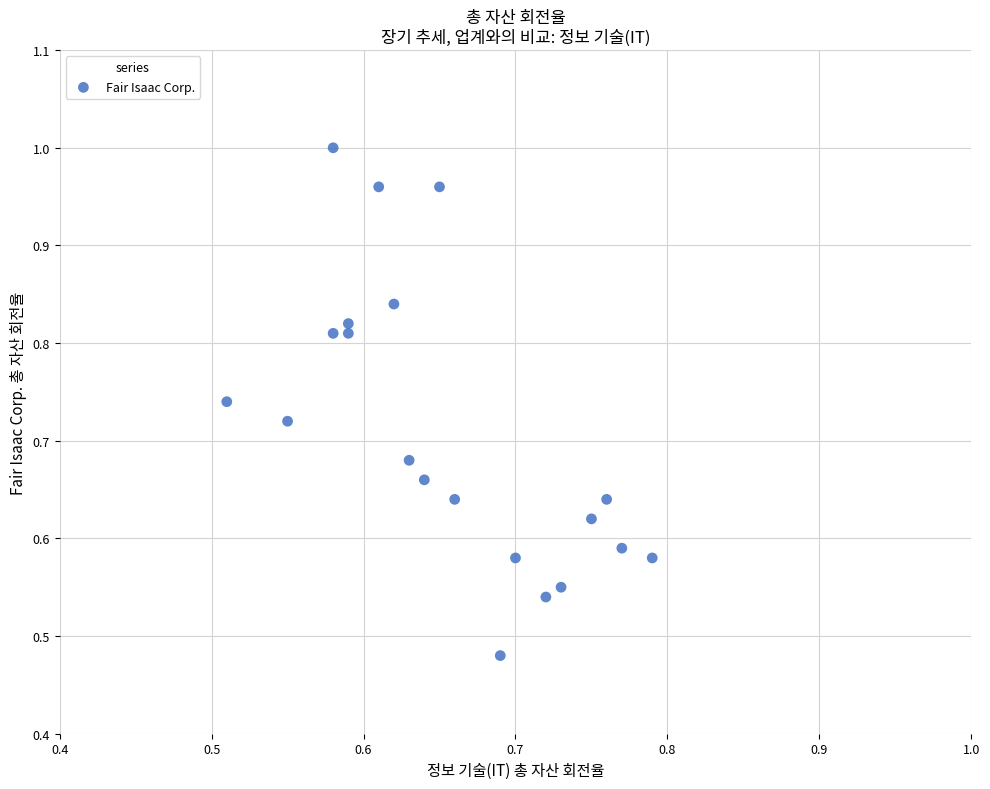

What is the range of X values (max minus min)?

0.3